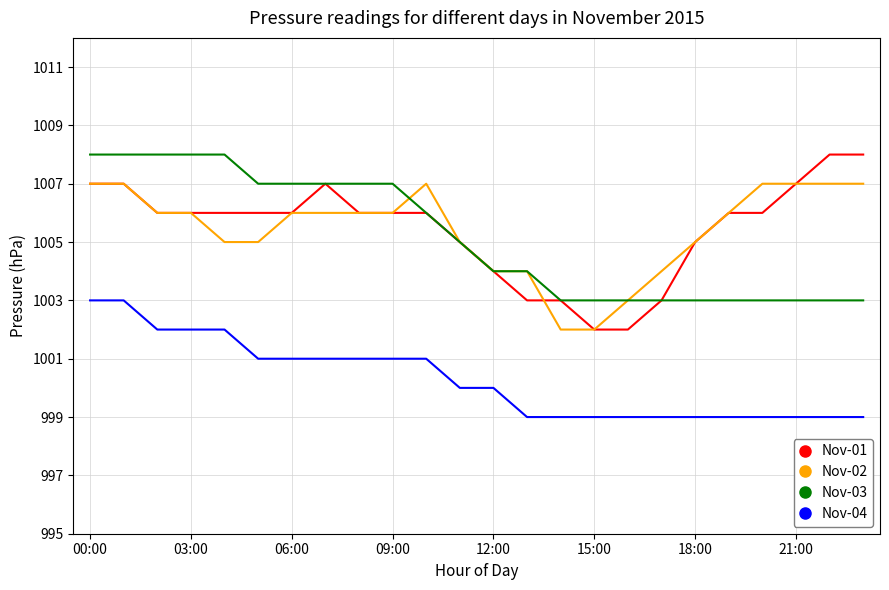

True or false: Nov-04 and Nov-02 cross at least once.

False